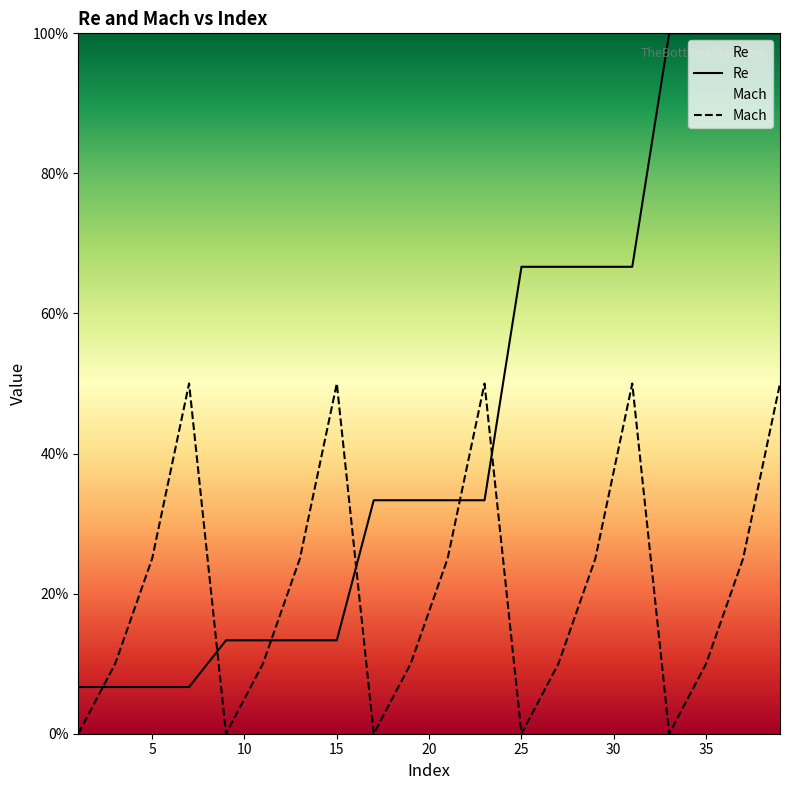

What is the value of the Mach point at the 20th from the left?

0.5